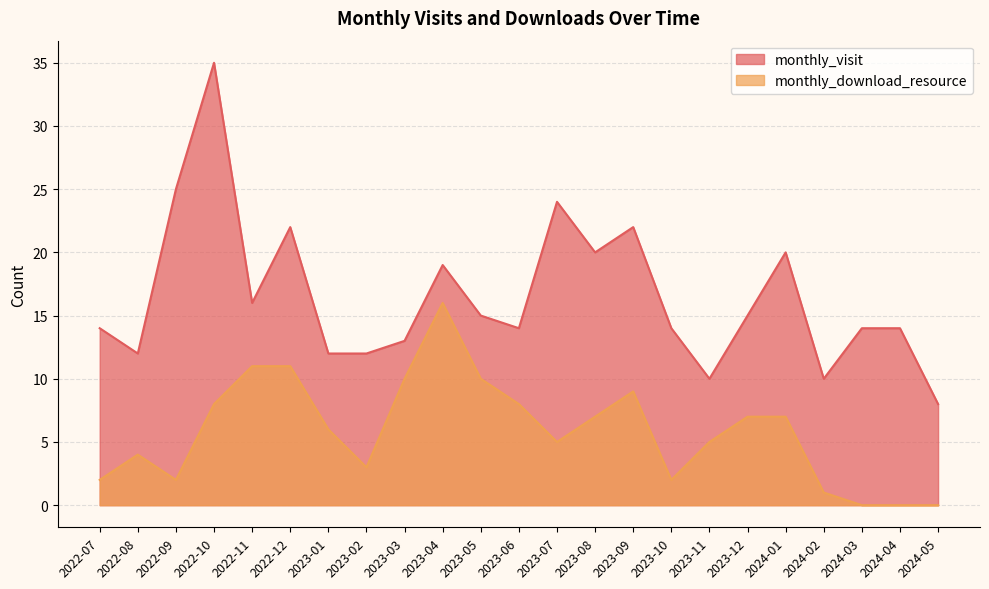

True or false: monthly_download_resource has a value of 7 at 2023-07.

False